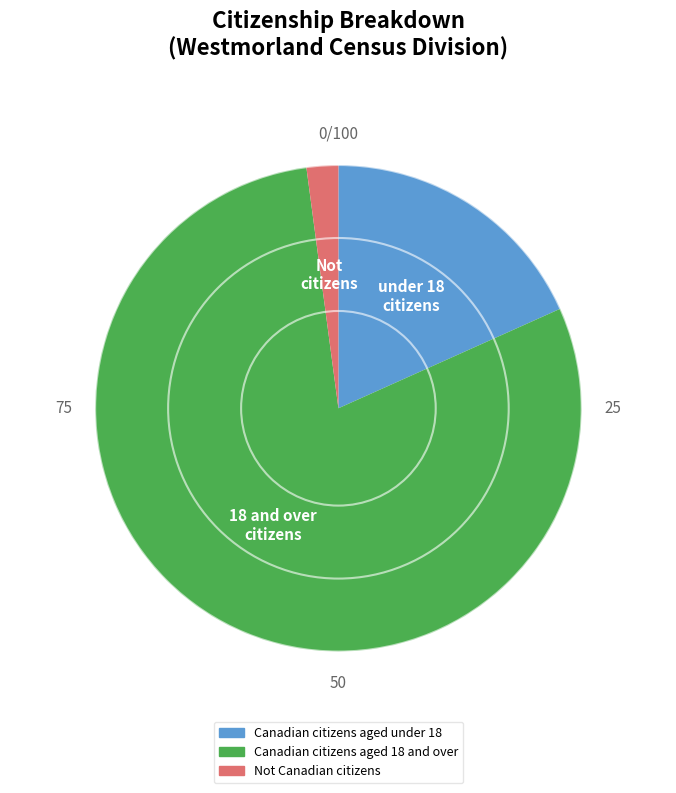

Combined, do Canadian citizens aged under 18 and Not Canadian citizens account for over 50%?

No